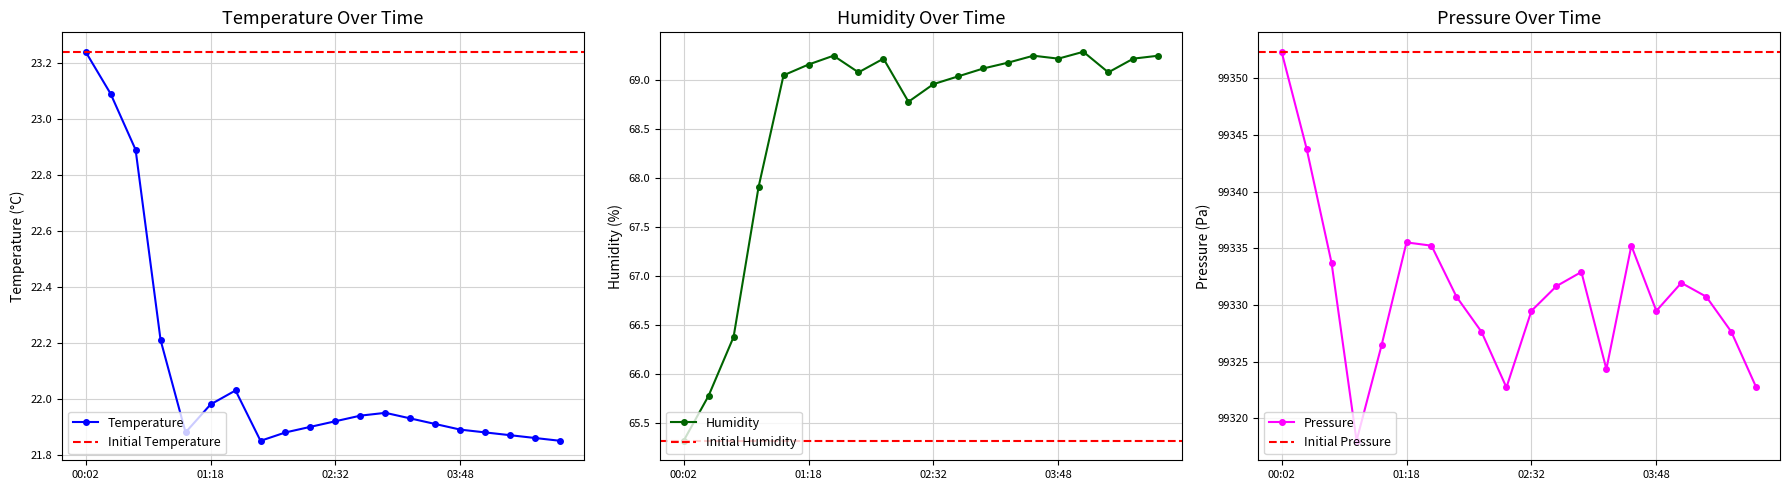

At which category does temperature reach its first local valley?

4